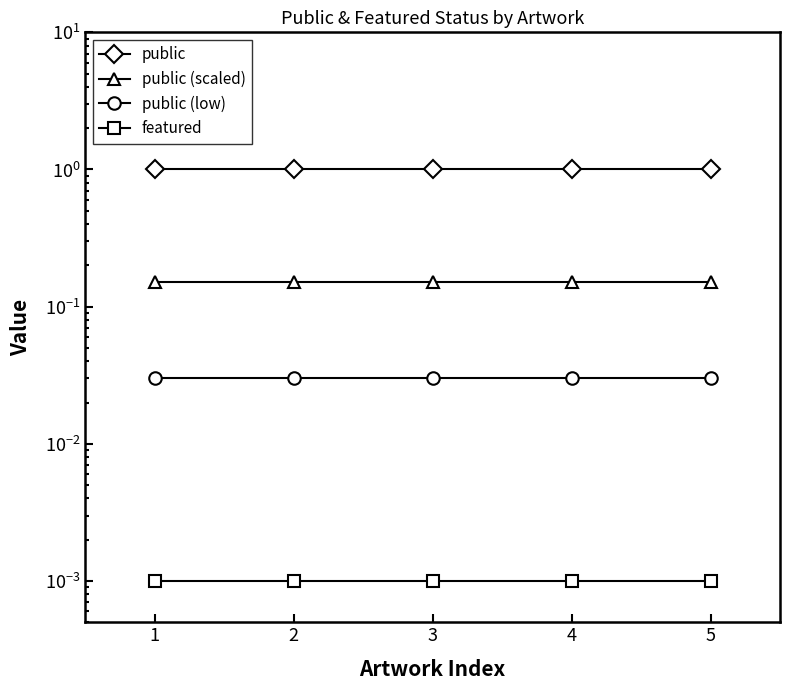

What are all the series names shown in the legend?

public, public (scaled), public (low), featured